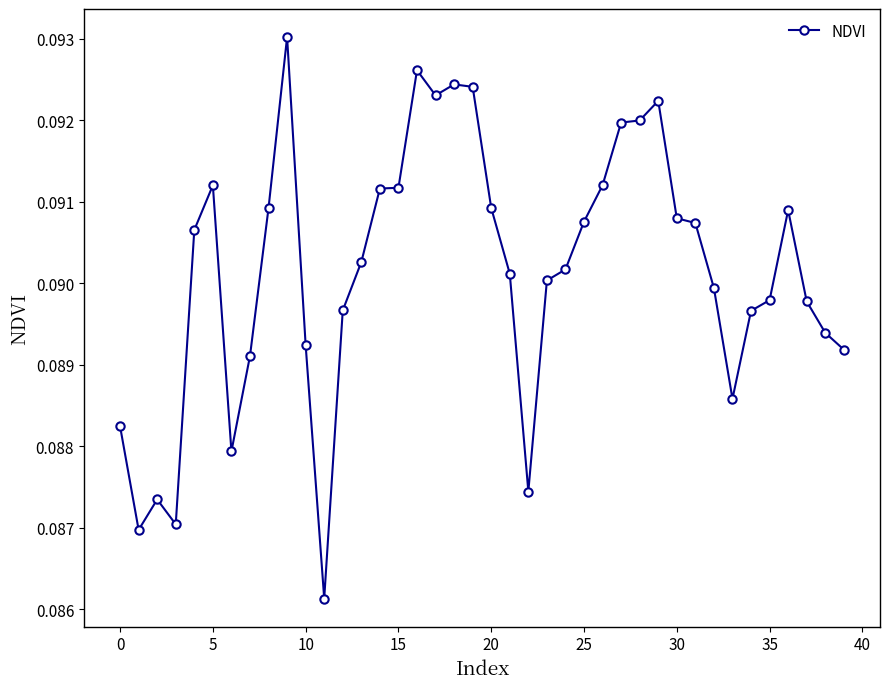

Count the values in the range 0 to 1.

40